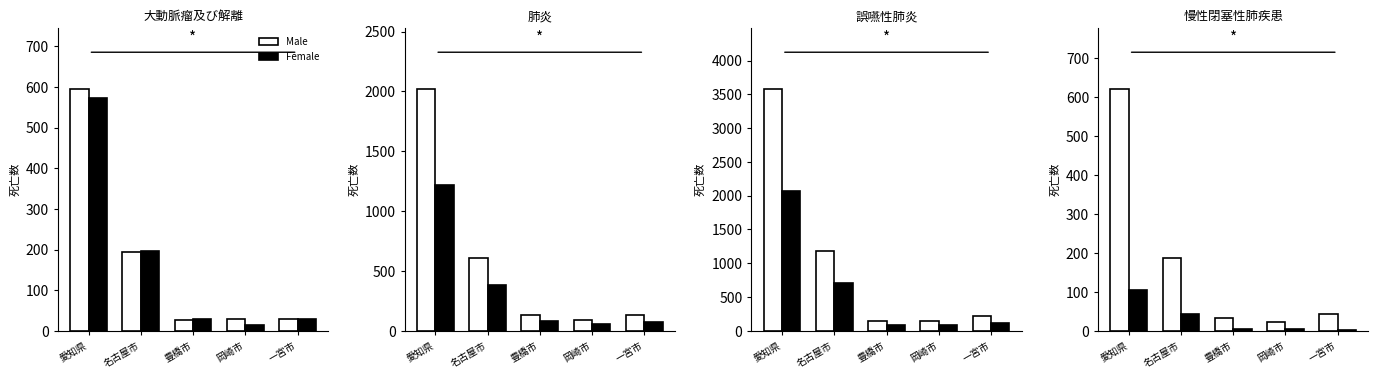

At 豊橋市, list the series in order from largest to smallest.

Male, Female